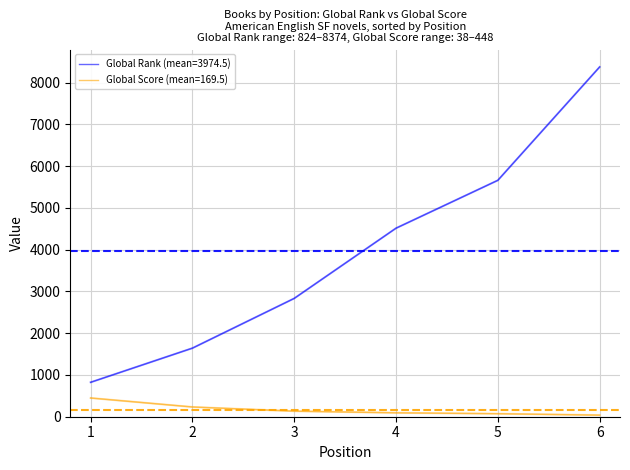

List the series in order of their overall mean, highest first.

Global Rank (mean=3974.5), Global Score (mean=169.5)